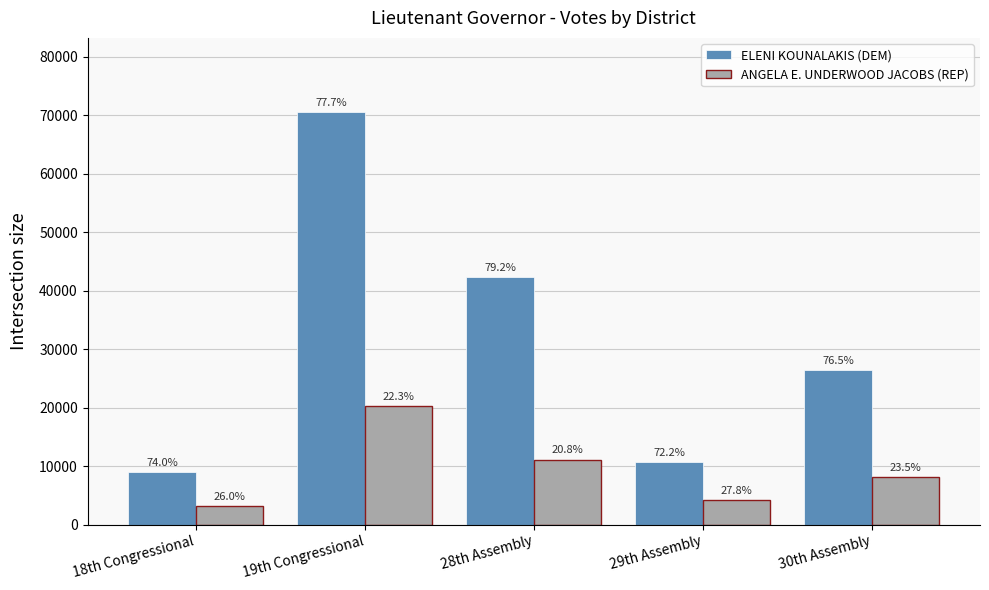

What is the value of the ANGELA E. UNDERWOOD JACOBS (REP) bar at the 5th from the left?

8118